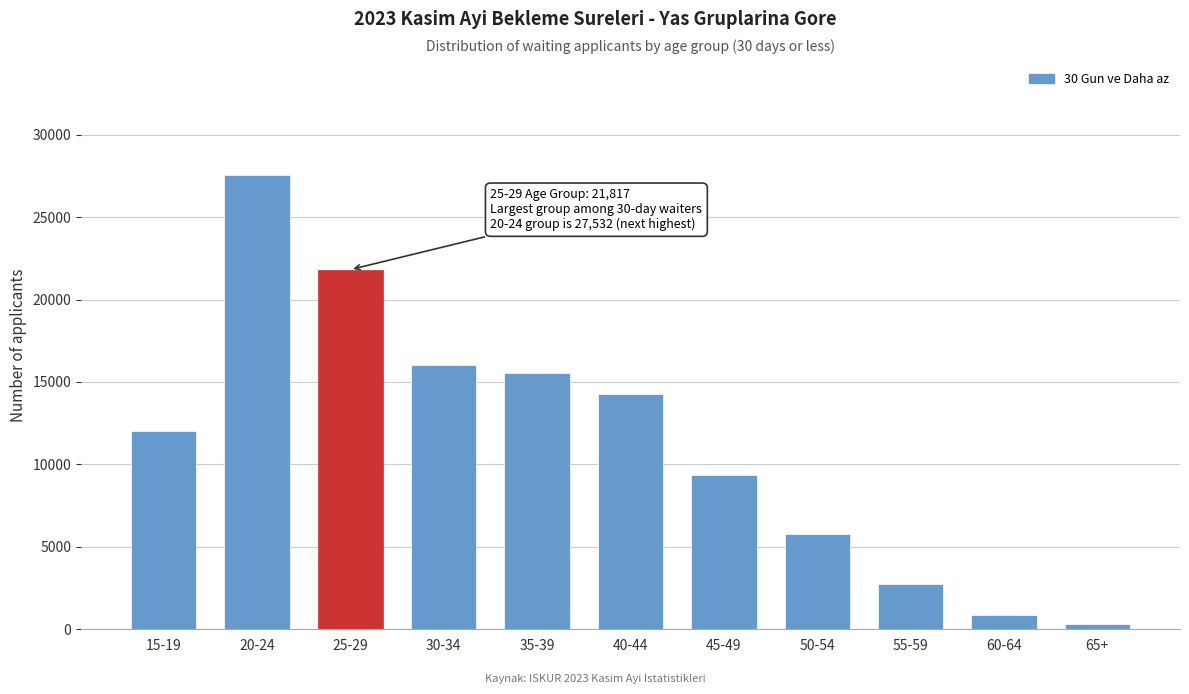

Reading right to left, extract all data points from this chart.

65+=318	60-64=879	55-59=2725	50-54=5751	45-49=9367	40-44=14295	35-39=15560	30-34=16053	25-29=21817	20-24=27532	15-19=12028